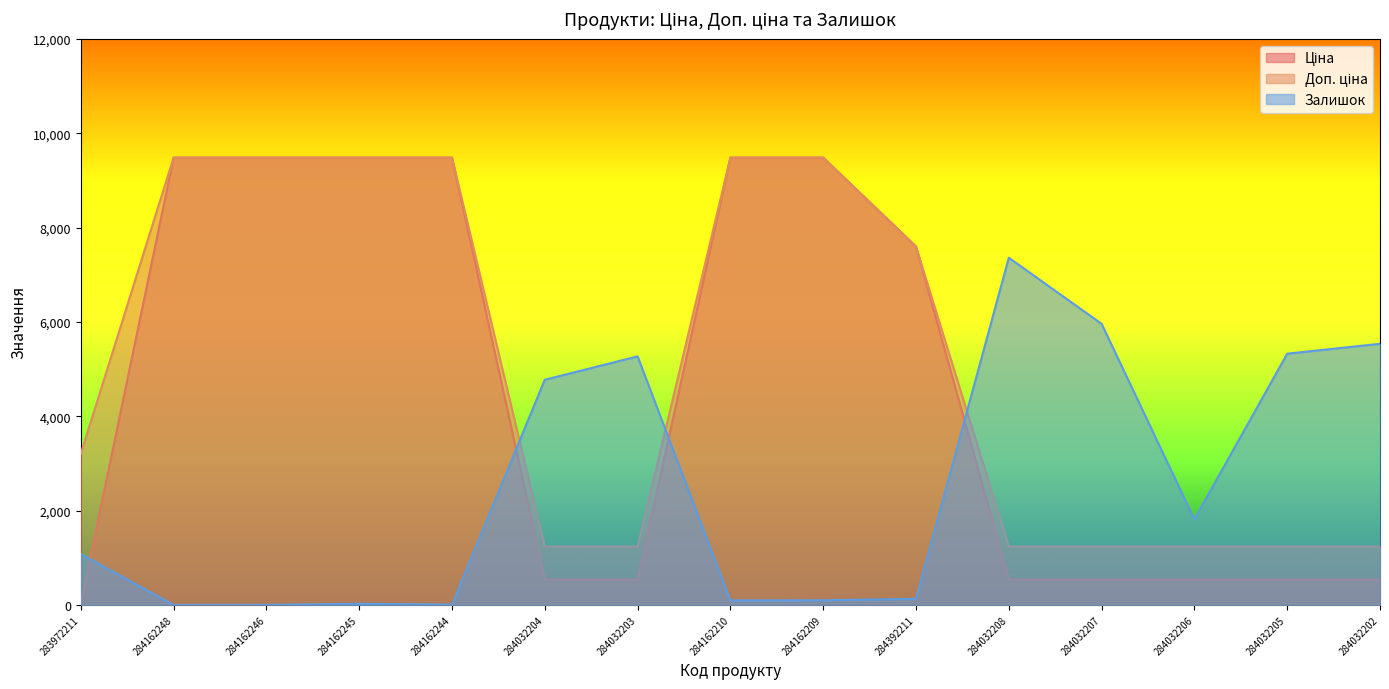

Count the number of categories in the chart.

15